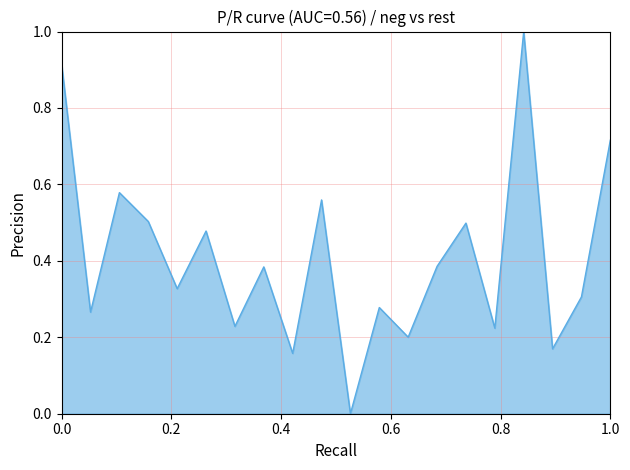

How many lines are shown in the chart?

1